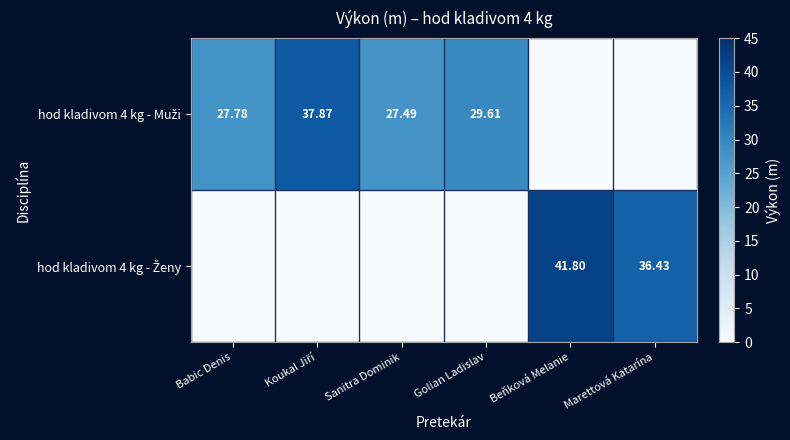

Which series changed the most between Sanitra Dominik and Beňková Melanie?

hod kladivom 4 kg - Ženy